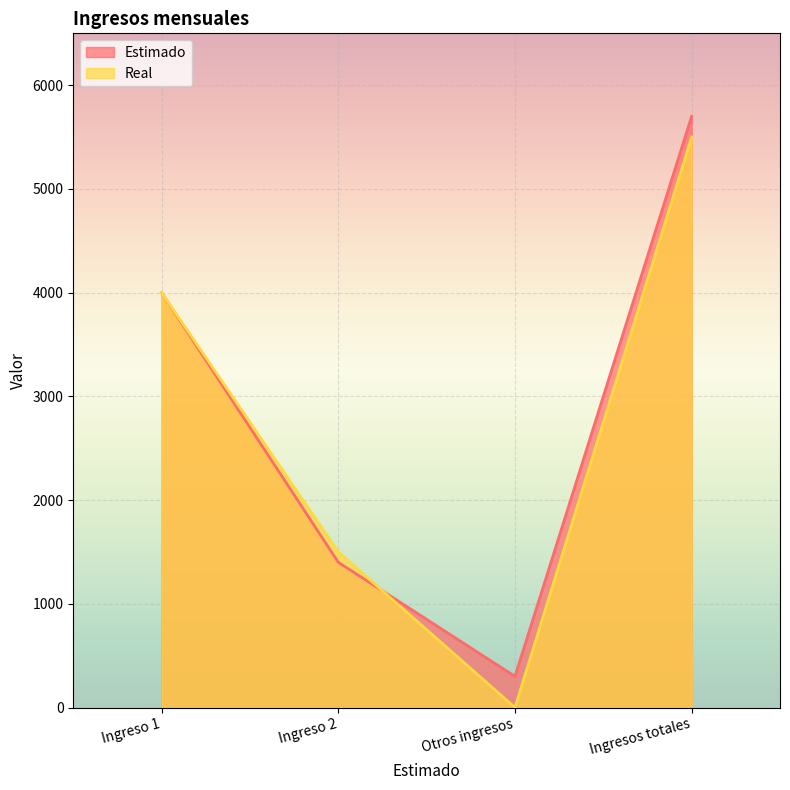

What is the sum of all Estimado values?

11400